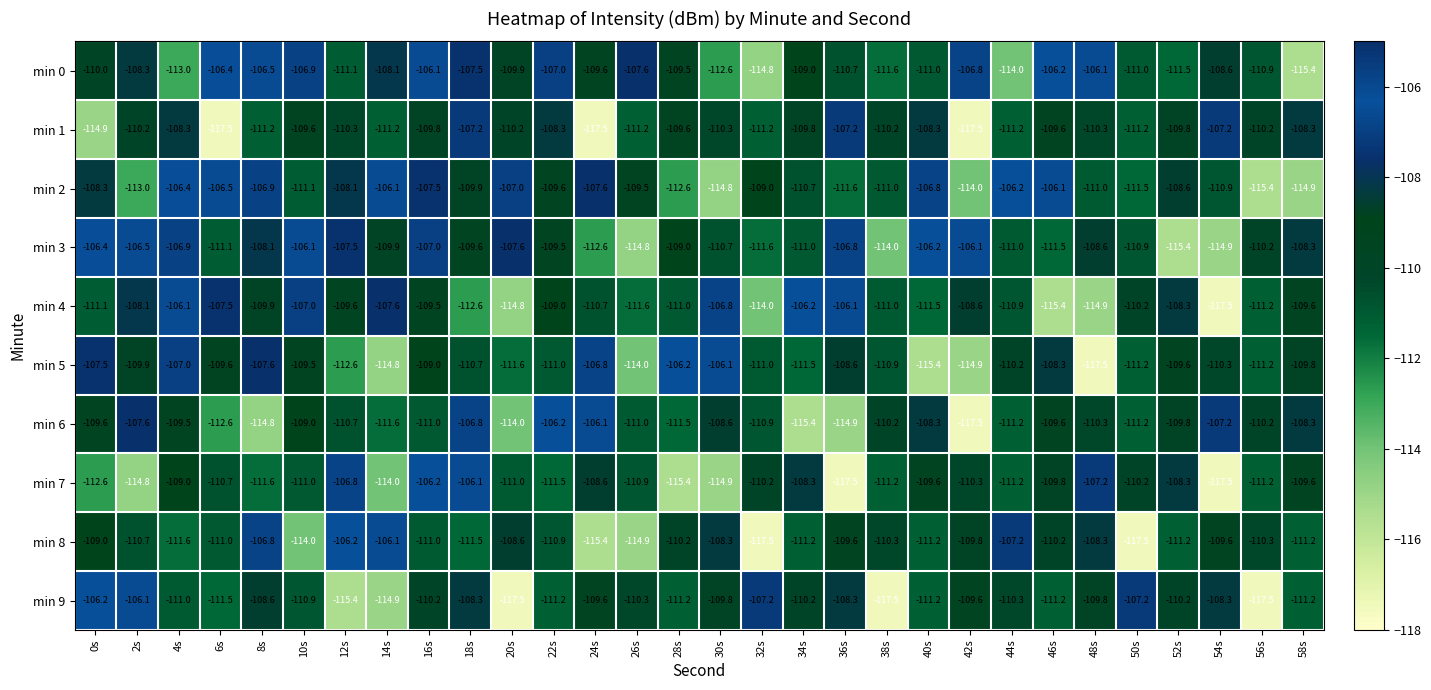

Which series has the largest total across all categories?

min 0